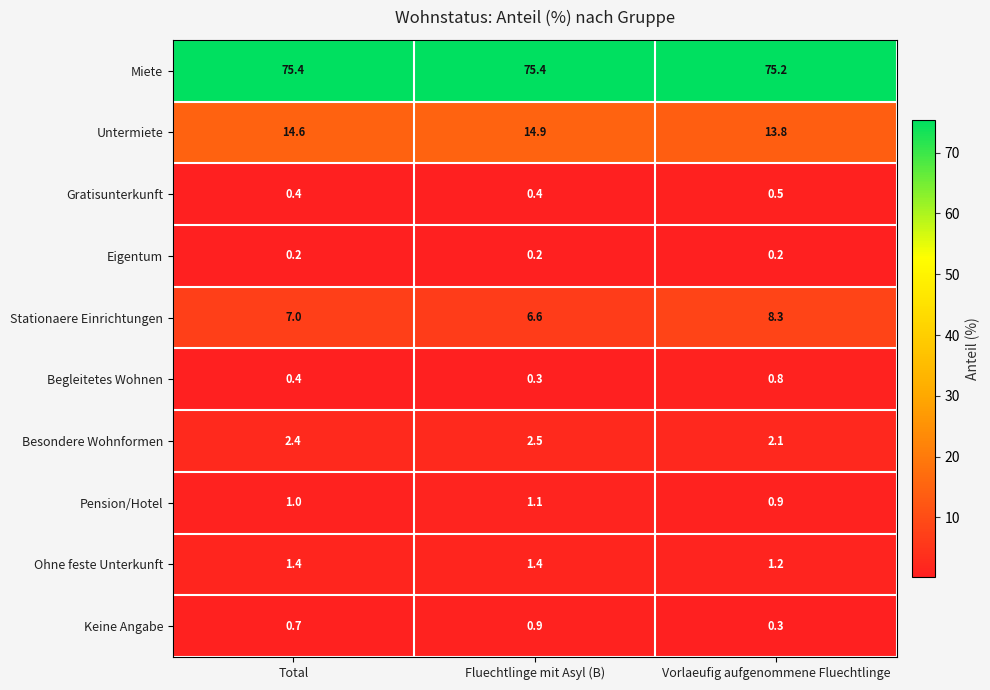

What is the difference between the maximum and minimum values in the Stationaere Einrichtungen series?

1.7